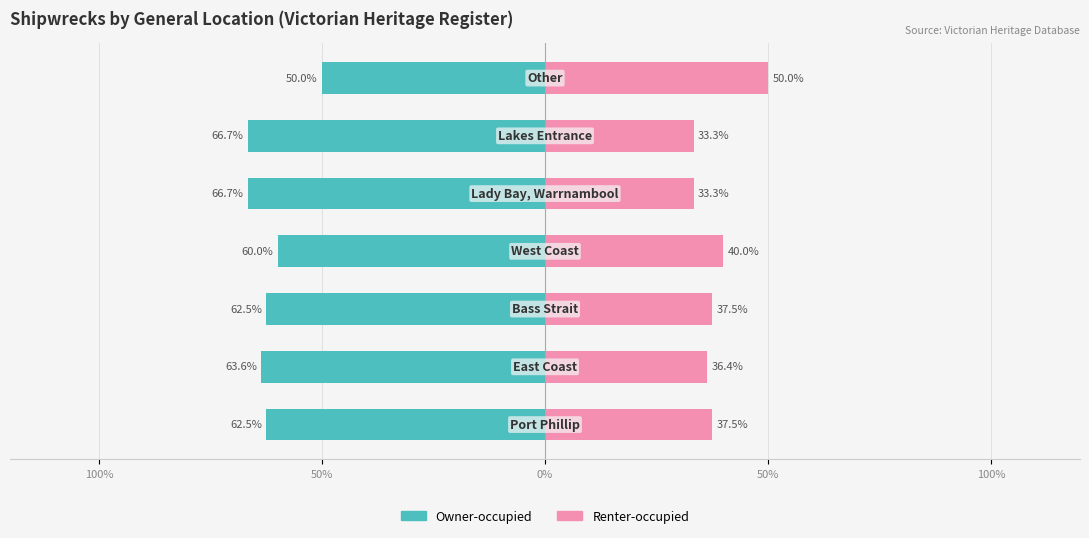

What is the minimum value for Owner-occupied?

-66.7